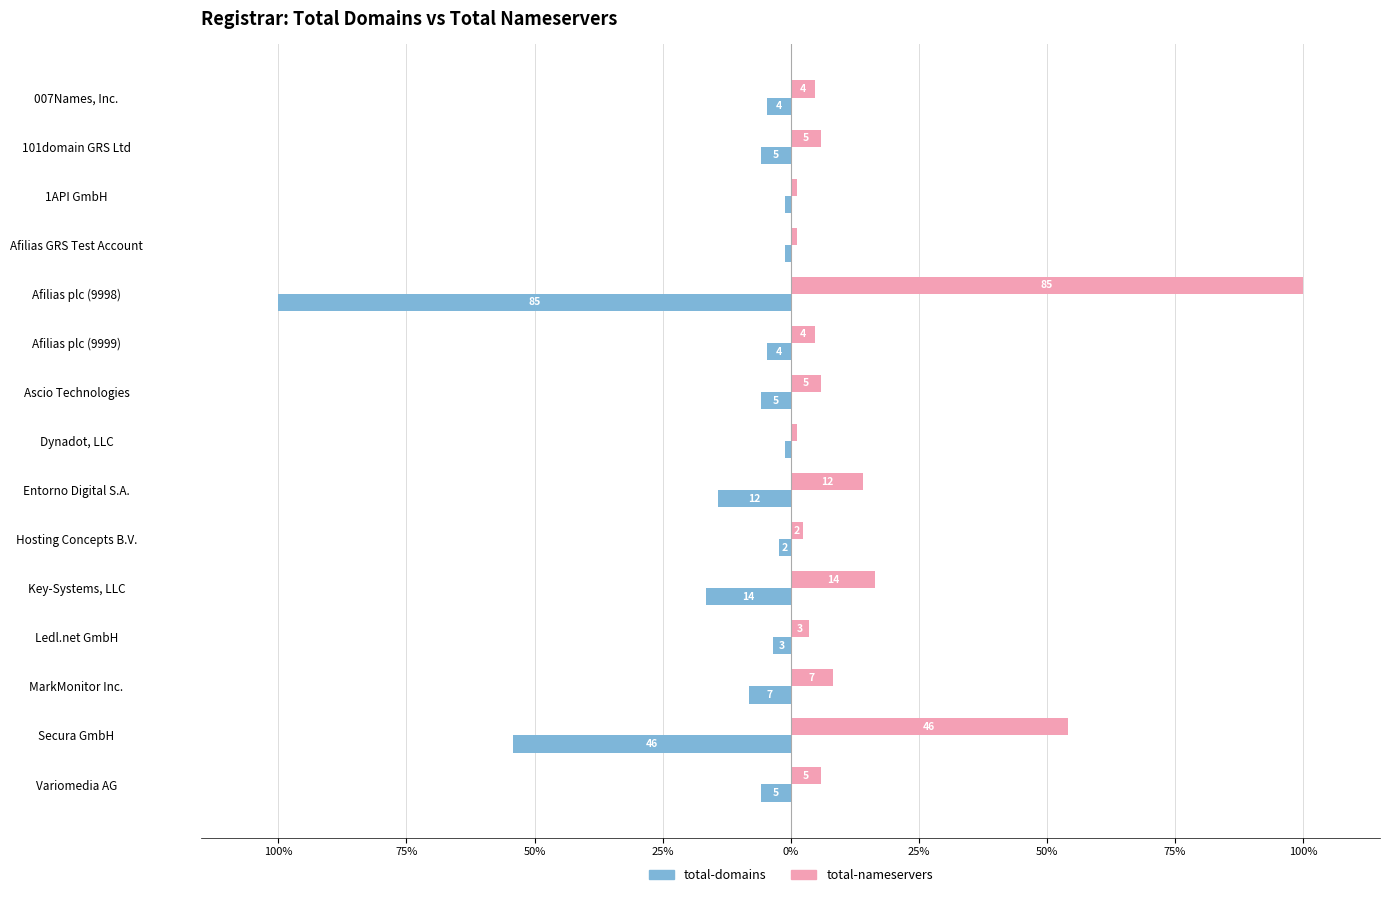

What are all the series names shown in the legend?

total-domains, total-nameservers